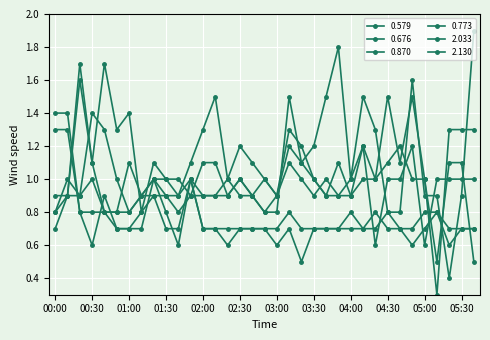

What is the minimum value for 0.773?

0.3